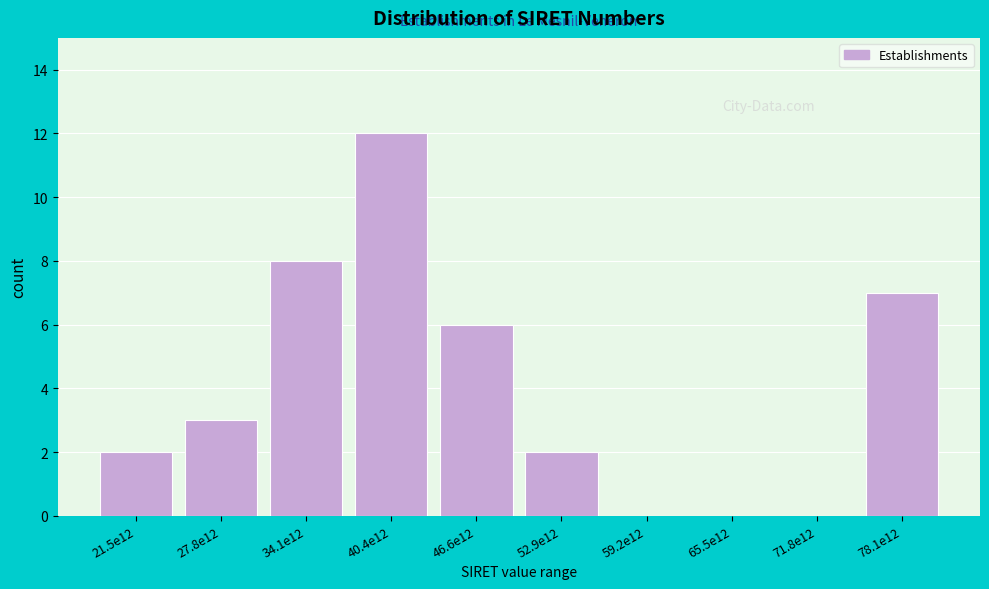

Reading left to right, what are all the values shown in this chart?

21.5e12=2	27.8e12=3	34.1e12=8	40.4e12=12	46.6e12=6	52.9e12=2	59.2e12=0	65.5e12=0	71.8e12=0	78.1e12=7